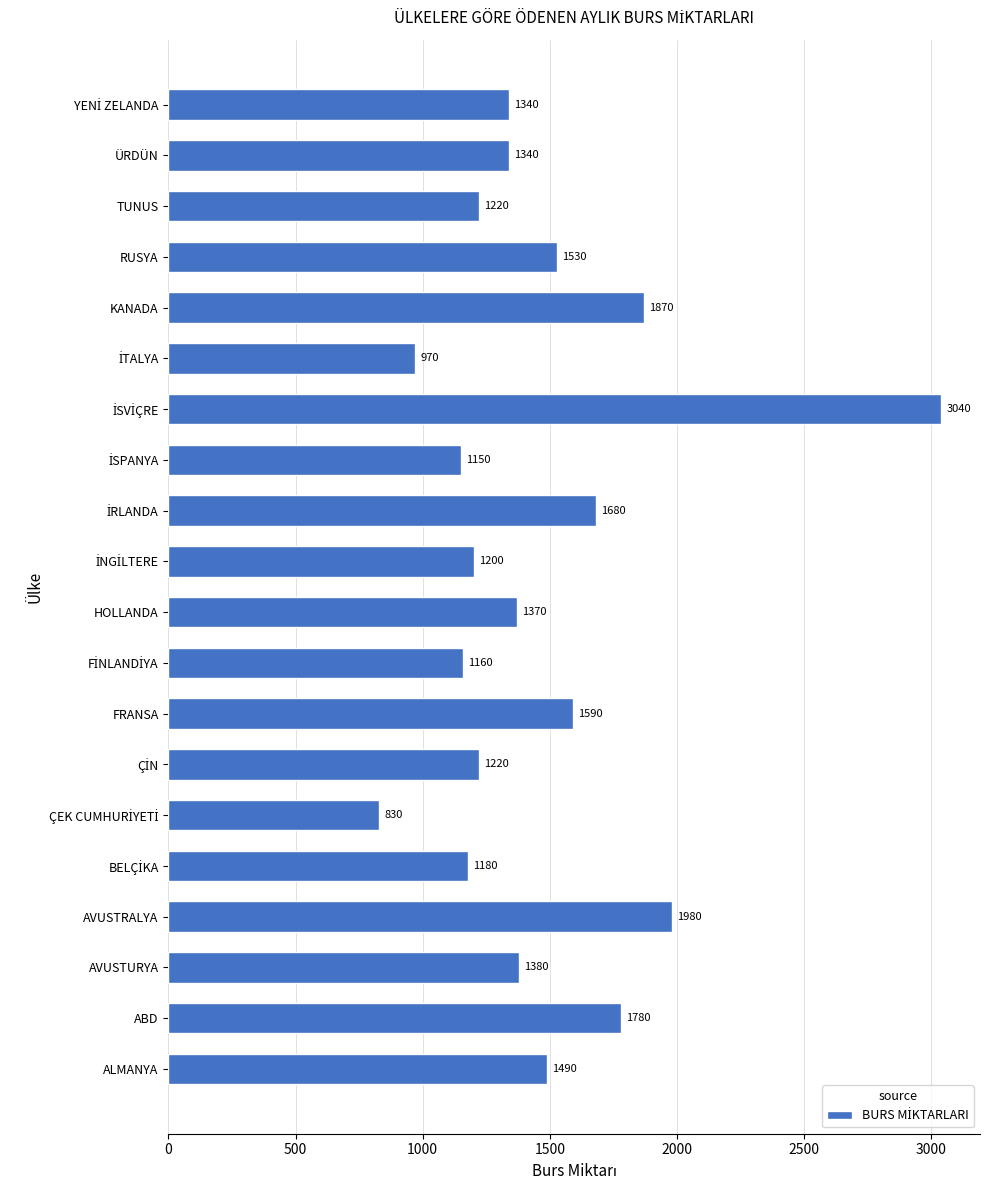

What is the minimum value shown in the chart?

830